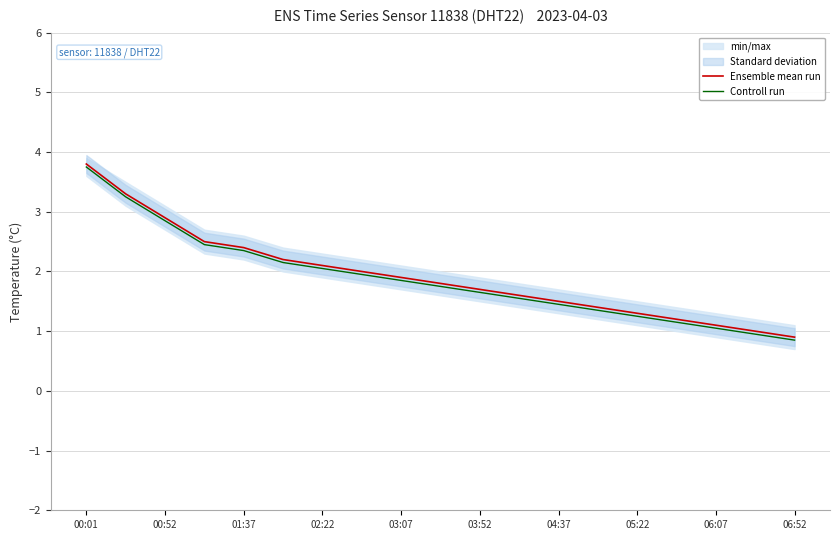

What is the greatest value displayed?

3.8